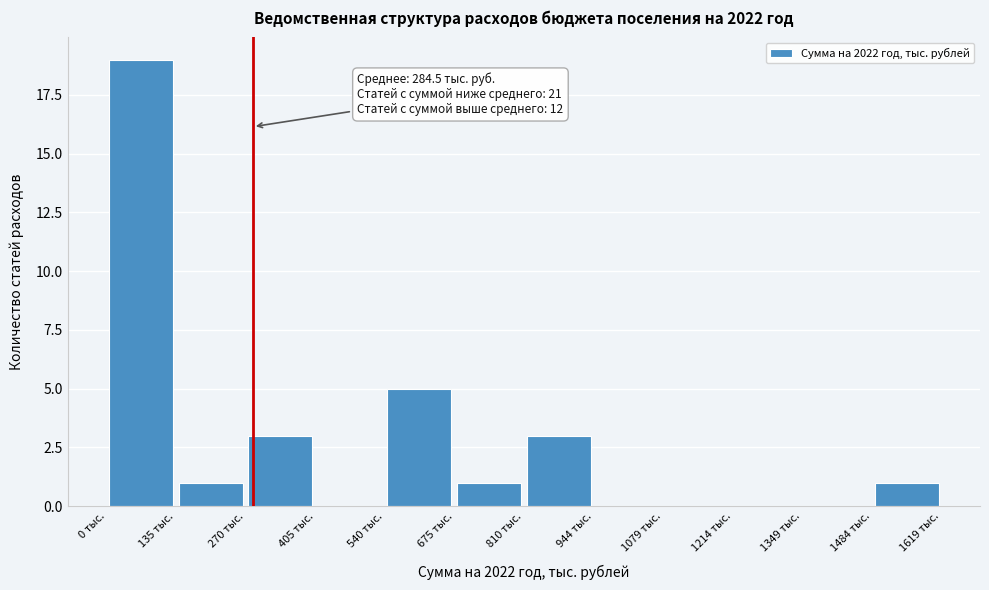

Over which range of the x-axis is the bar tallest?

0 to 140